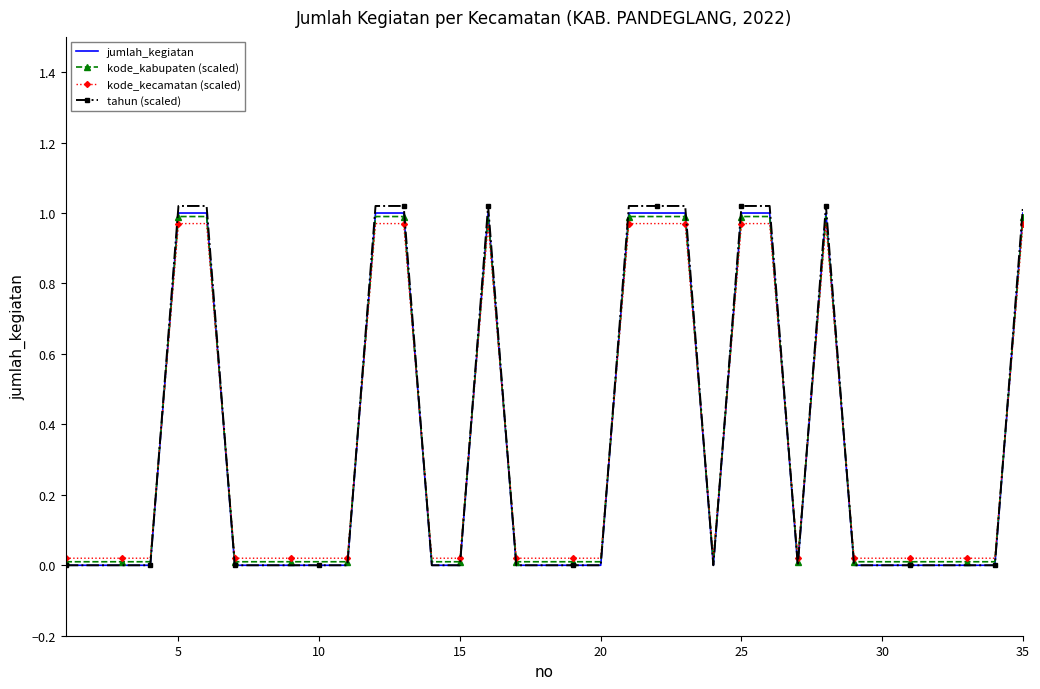

Which series has the widest spread of values?

tahun (scaled)